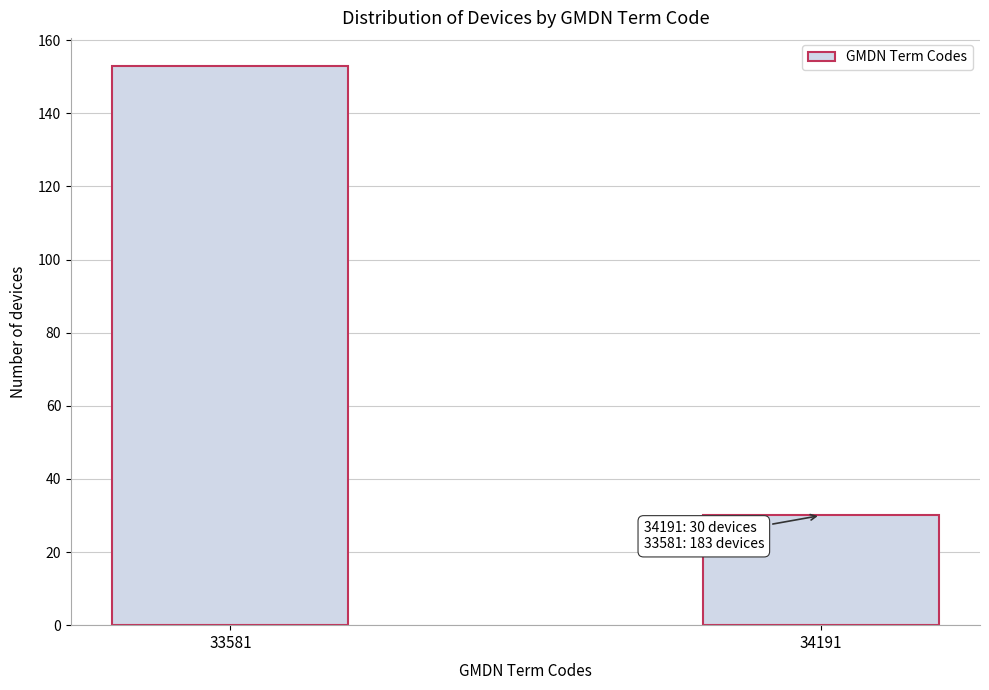

Reading left to right, list all the values displayed in this chart.

33581=153	34191=30